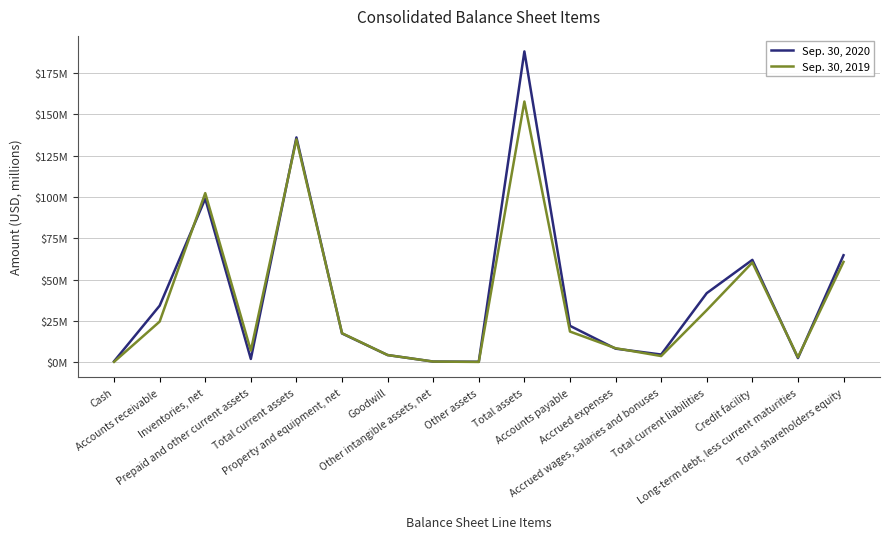

Is it true that Sep. 30, 2020 equals 20.8 at Total shareholders equity?

False